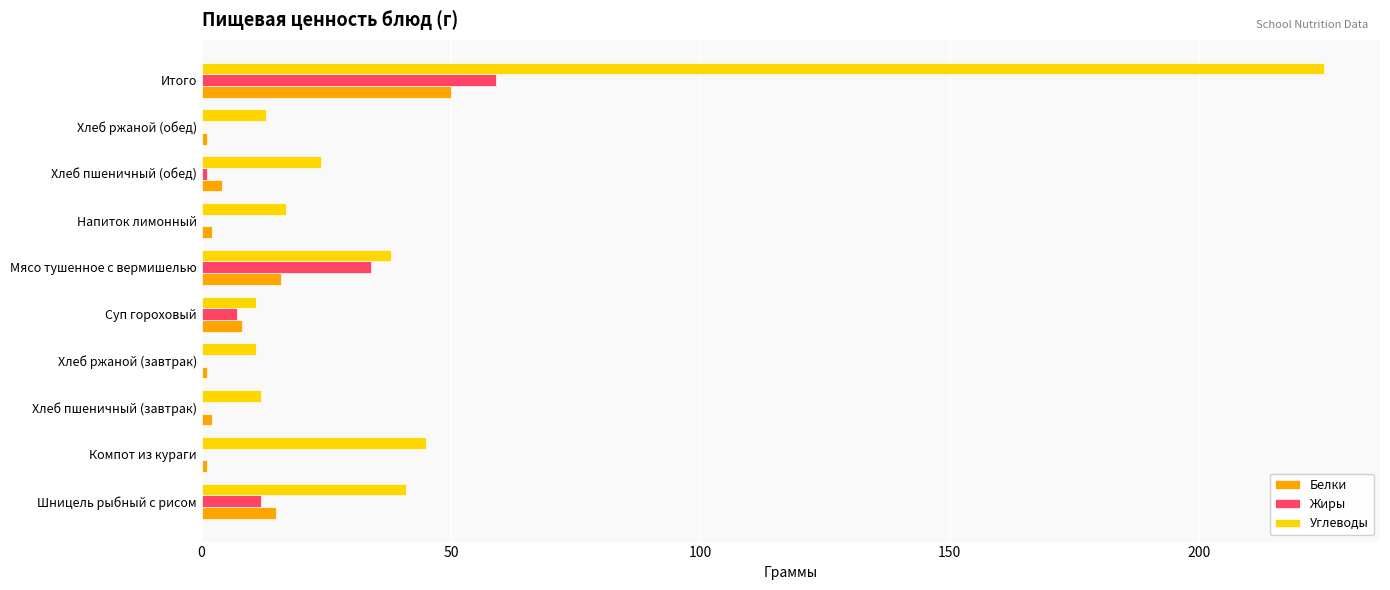

What is the sum of all Углеводы values?

437